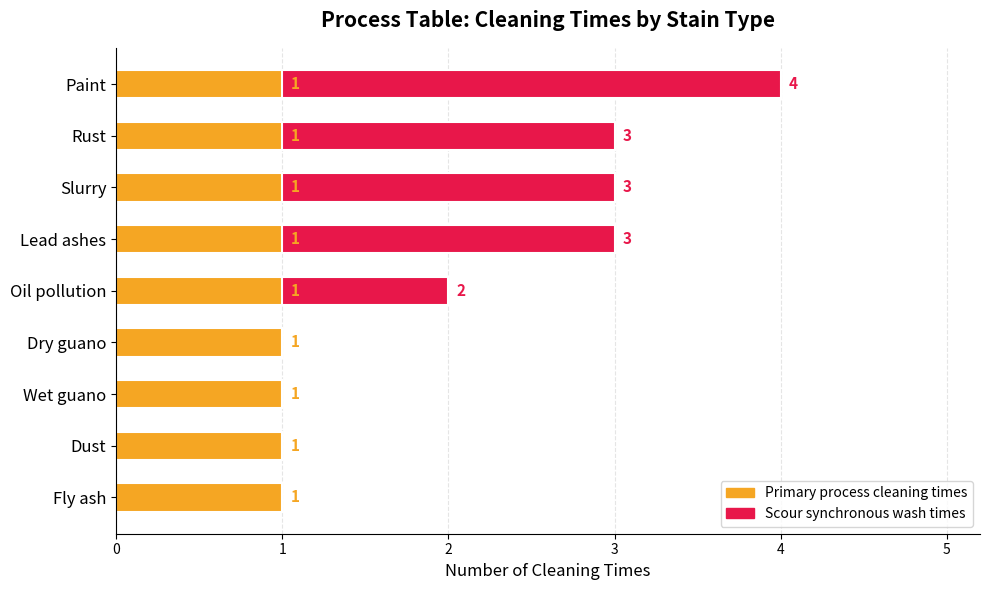

How many groups of bars are there?

9